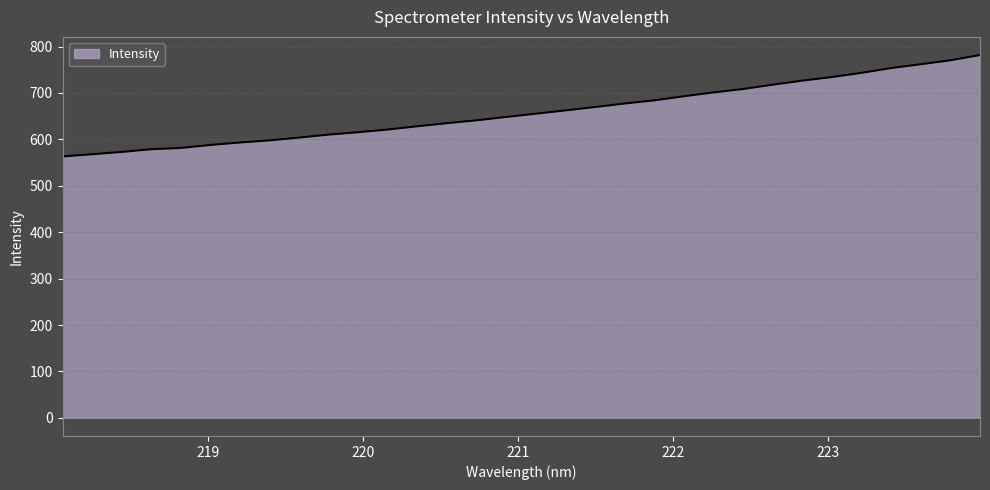

What is the difference between the maximum and minimum values?

218.5